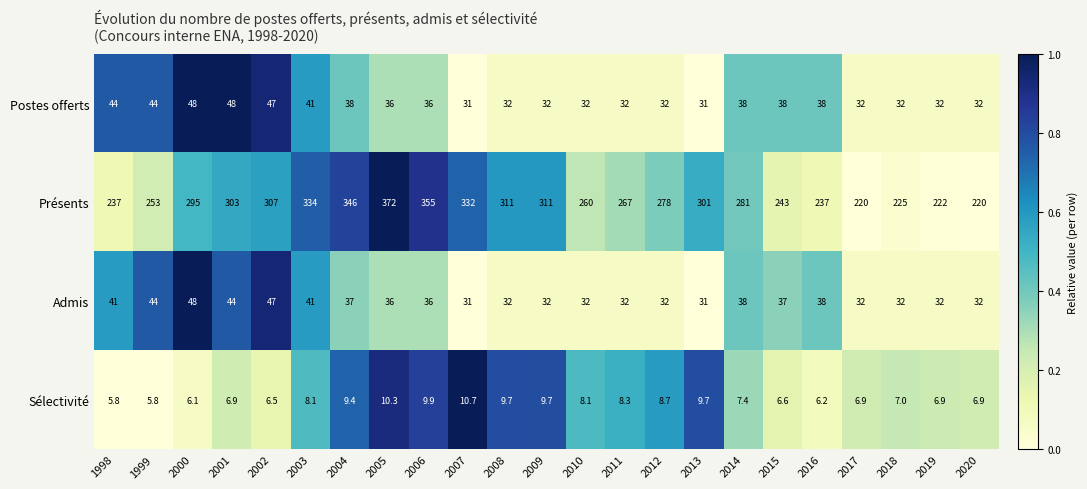

What is the spread (max minus min) of values at 2018?

218.0